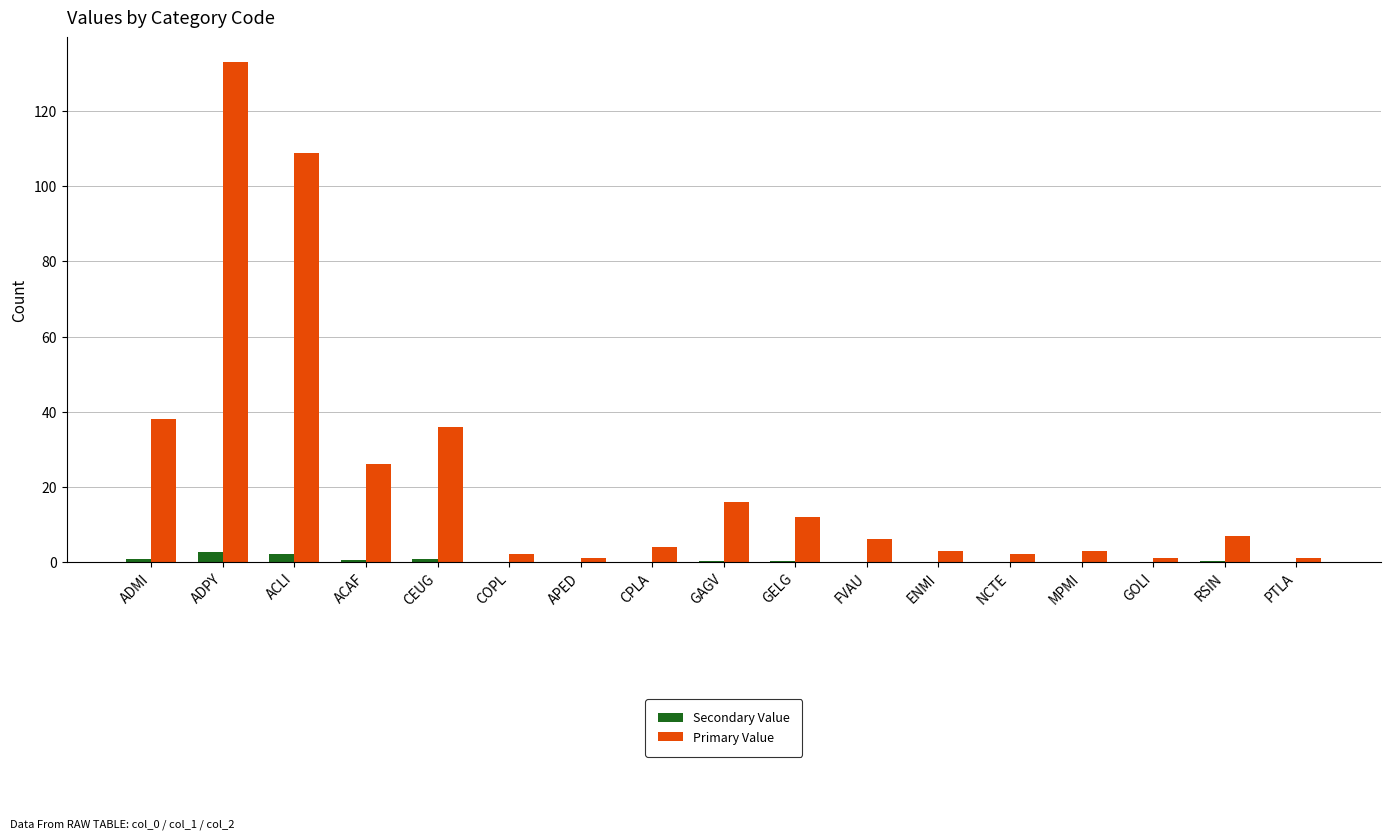

Which category has the highest value in the Primary Value series?

ADPY